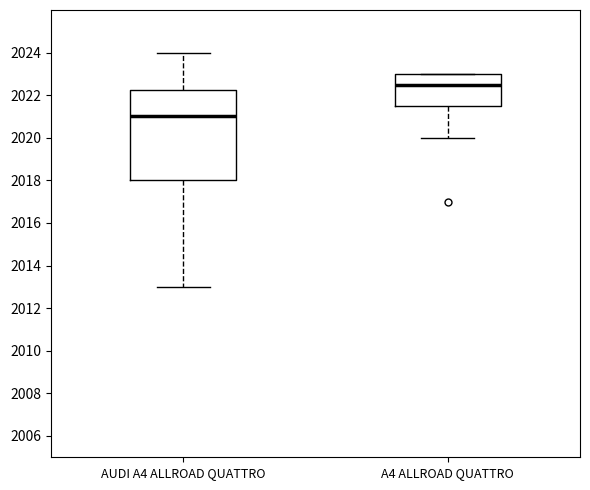

Which box has the highest median line?

A4 ALLROAD QUATTRO